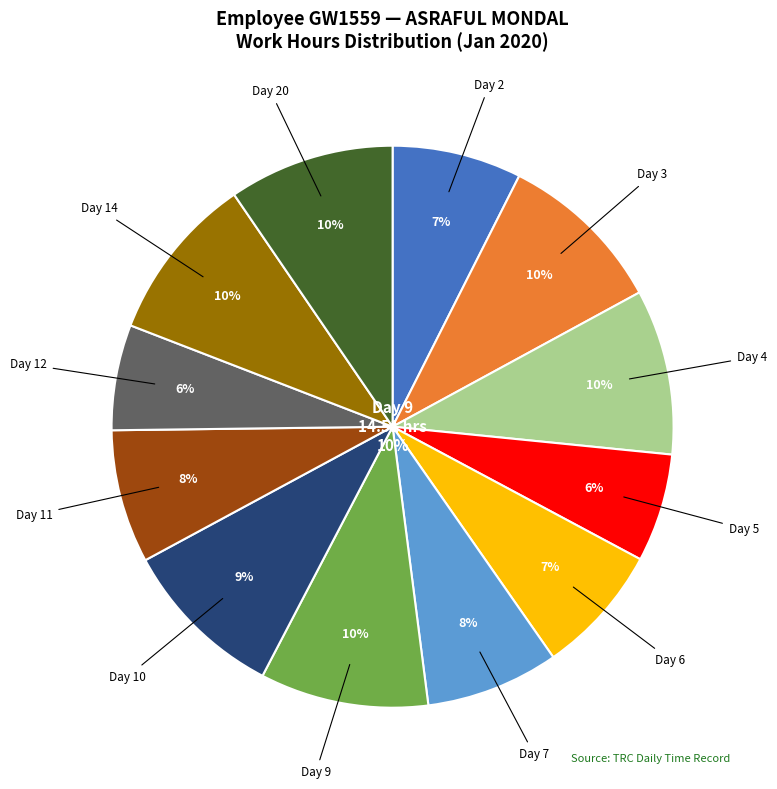

To the nearest percent, what is the combined percentage of Day 8 and Day 10?

9%